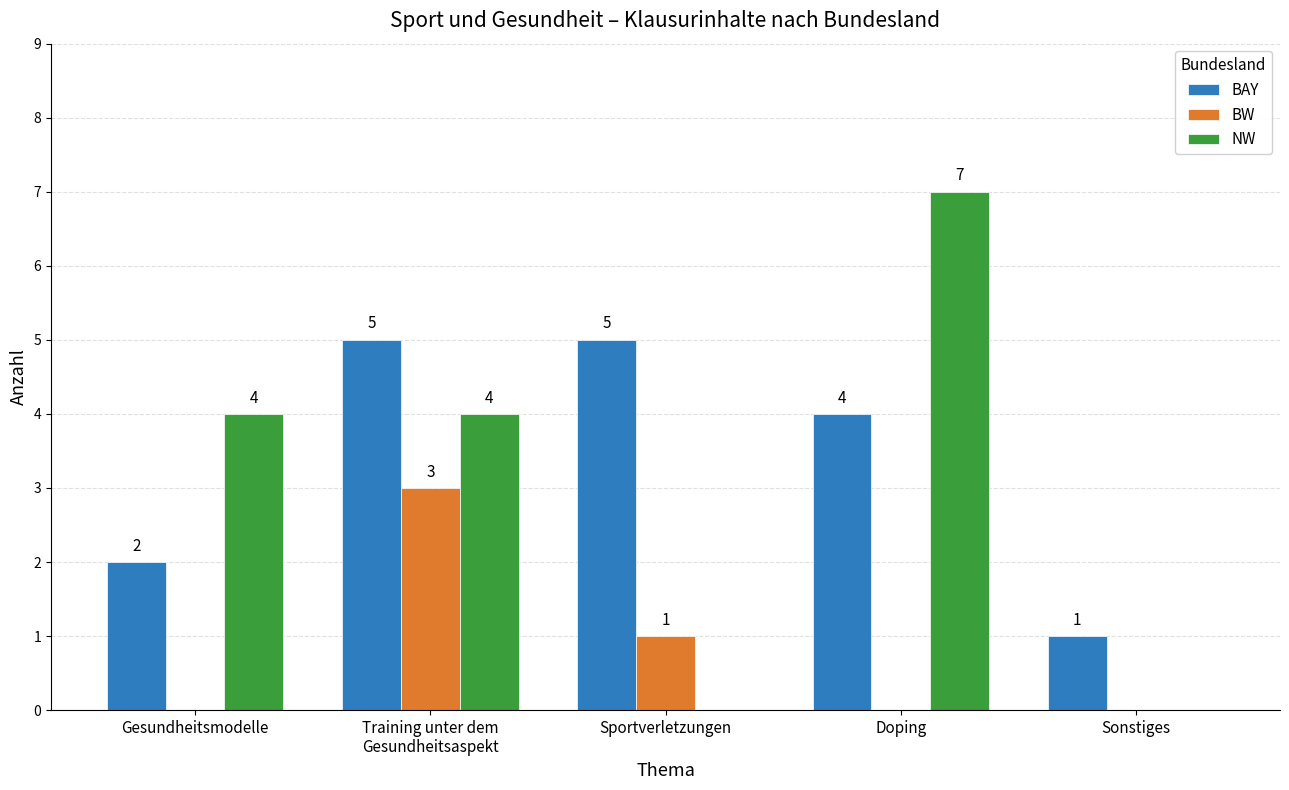

Are the bars horizontal?

No